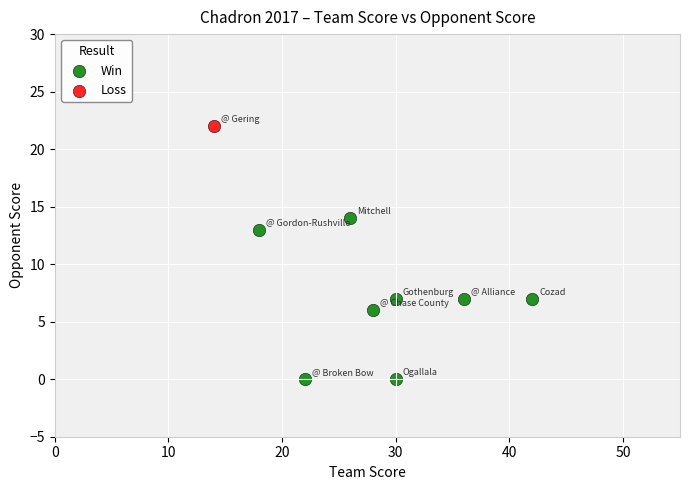

What are all the series names shown in the legend?

Win, Loss